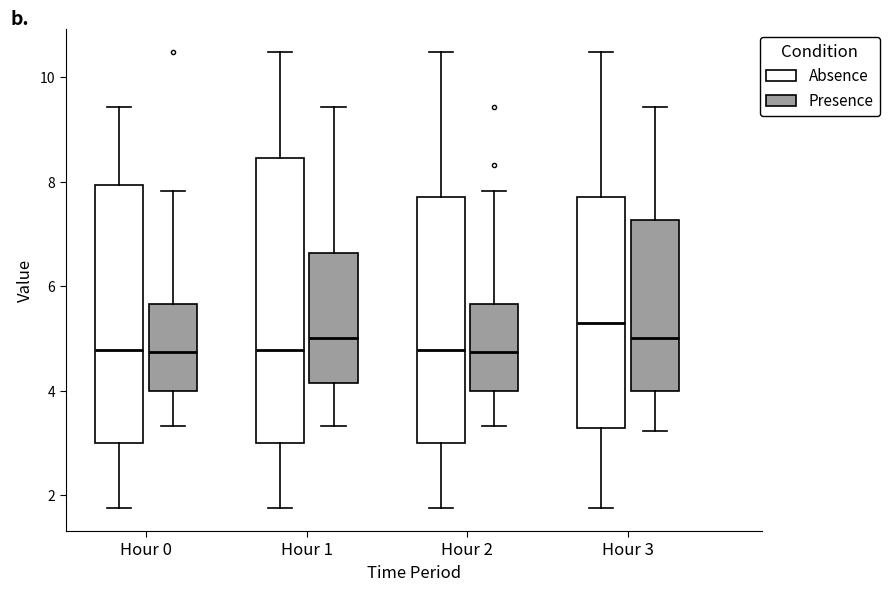

Reading left to right, read every box against the y-axis: the position of its median line, the range the box covers, and the ends of its whiskers. The values are not printed on the chart, so give them approximately, as read against the axis.

Hour 0 (Absence): median 4.8, box 3.0 to 8.0, whiskers 1.8 to 9.4
Hour 0 (Presence): median 4.8, box 4.0 to 5.6, whiskers 3.4 to 7.8
Hour 1 (Absence): median 4.8, box 3.0 to 8.4, whiskers 1.8 to 10.4
Hour 1 (Presence): median 5.0, box 4.2 to 6.6, whiskers 3.4 to 9.4
Hour 2 (Absence): median 4.8, box 3.0 to 7.8, whiskers 1.8 to 10.4
Hour 2 (Presence): median 4.8, box 4.0 to 5.6, whiskers 3.4 to 7.8
Hour 3 (Absence): median 5.4, box 3.2 to 7.8, whiskers 1.8 to 10.4
Hour 3 (Presence): median 5.0, box 4.0 to 7.2, whiskers 3.2 to 9.4